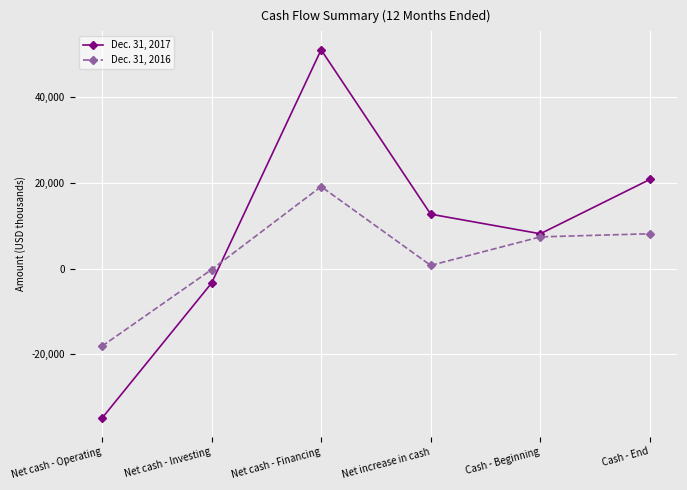

What is the value of the Dec. 31, 2017 point at the 4th from the left?

12644